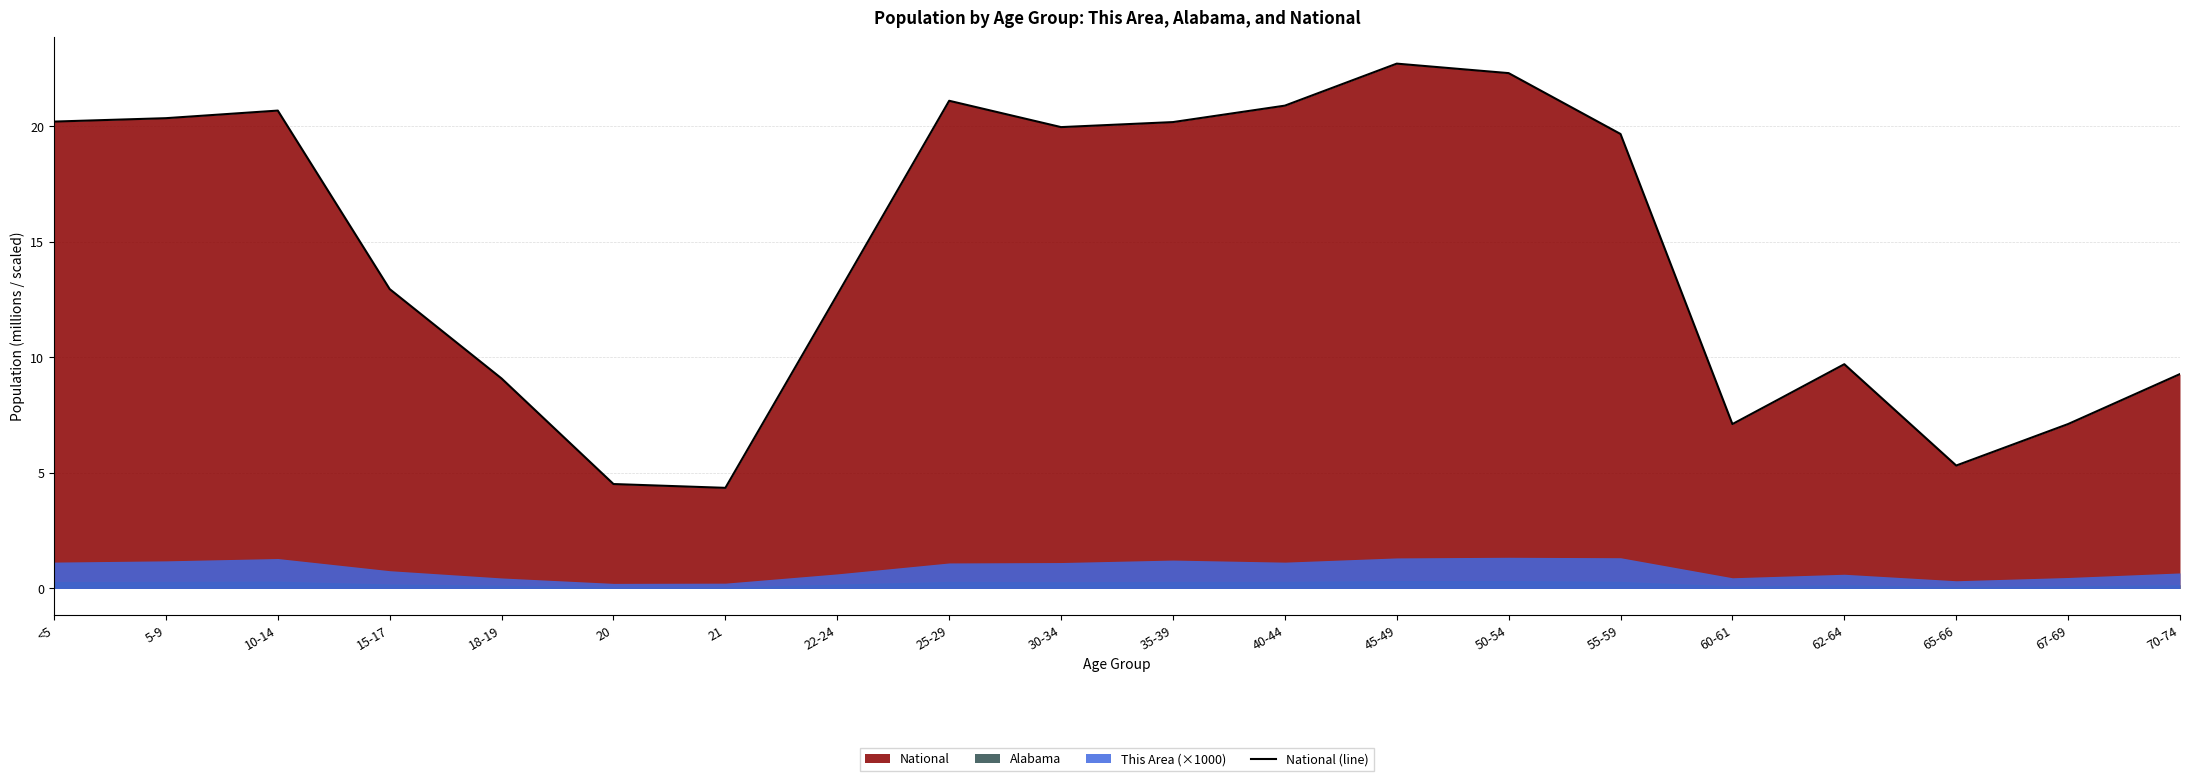

What is the smallest value displayed?

4.4